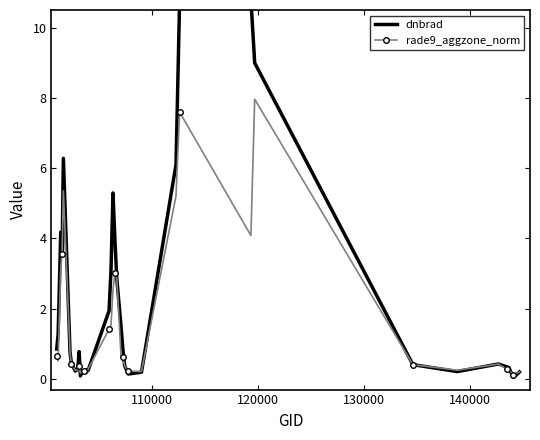

What is the value of the rade9_aggzone_norm point at the 6th from the left?

0.8